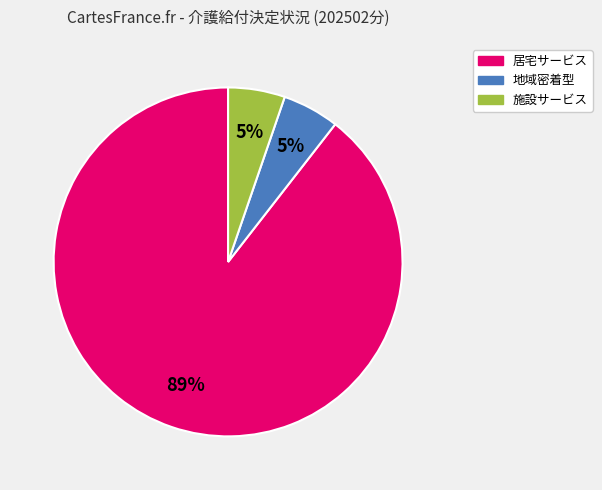

Combined, do 地域密着型 and 居宅サービス account for over 50%?

Yes